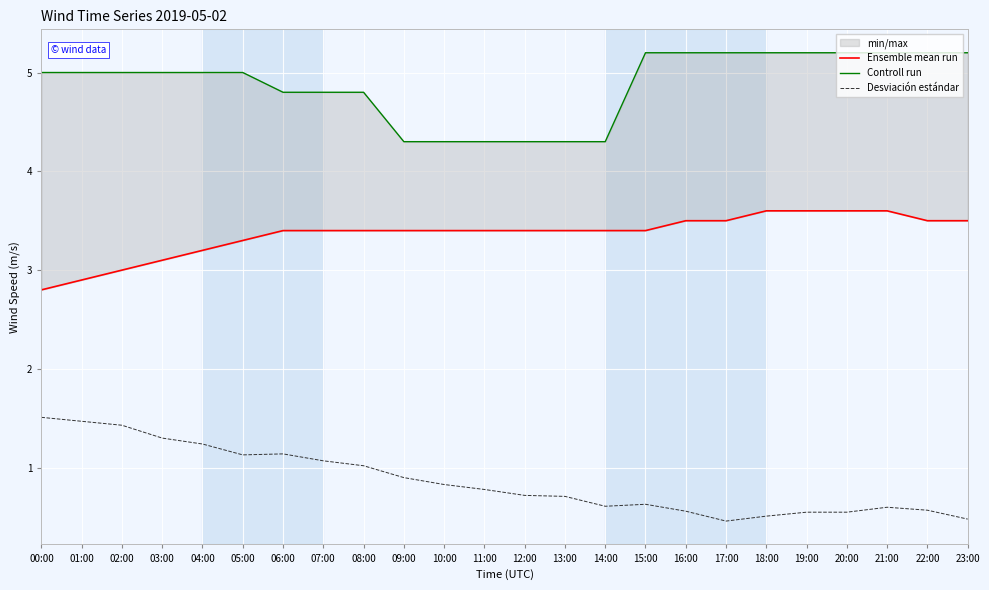

List the labels in order of Controll run value, largest first.

15:00, 16:00, 17:00, 18:00, 19:00, 20:00, 21:00, 22:00, 23:00, 00:00, 01:00, 02:00, 03:00, 04:00, 05:00, 06:00, 07:00, 08:00, 09:00, 10:00, 11:00, 12:00, 13:00, 14:00